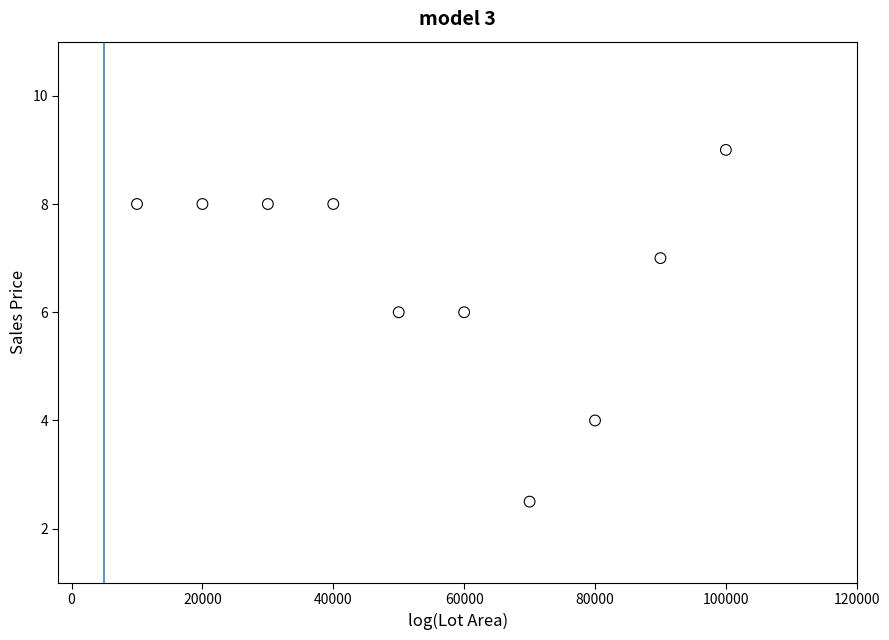

What is the average Y value?

6.7